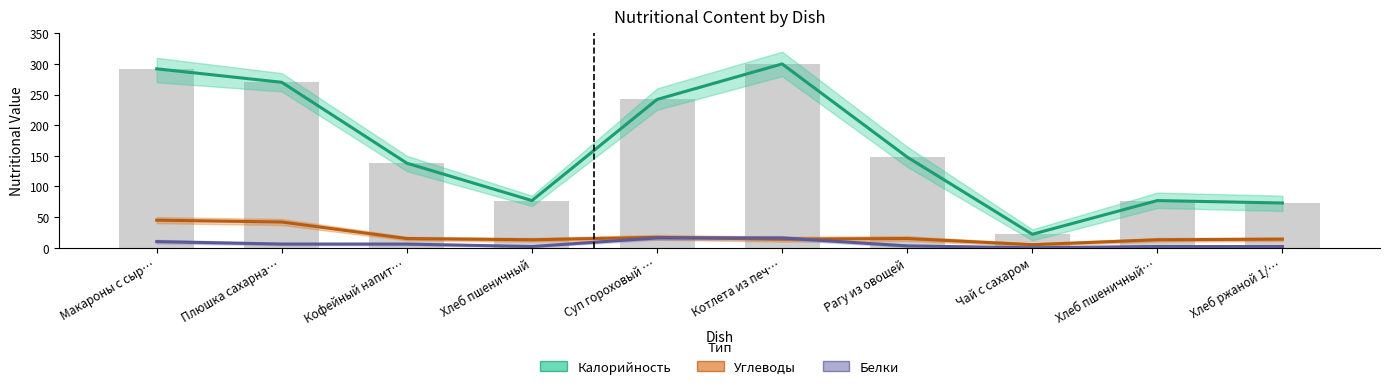

Which category has the lowest value in the Калорийность series?

Чай с сахаром